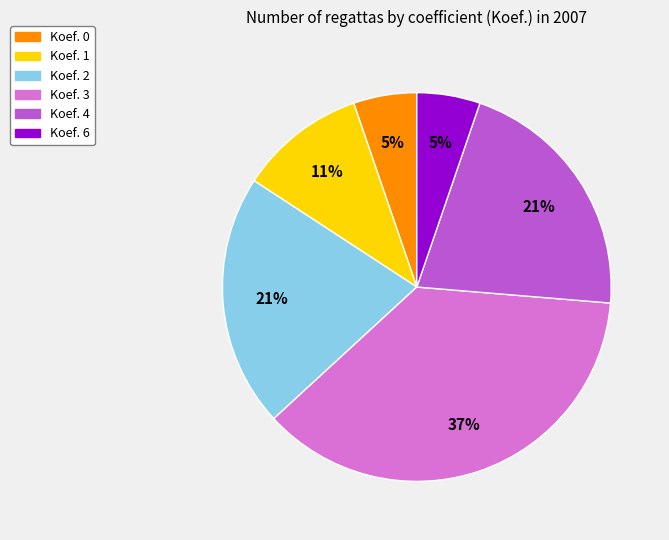

To the nearest percent, what is the difference between the largest and smallest slice percentages?

32%